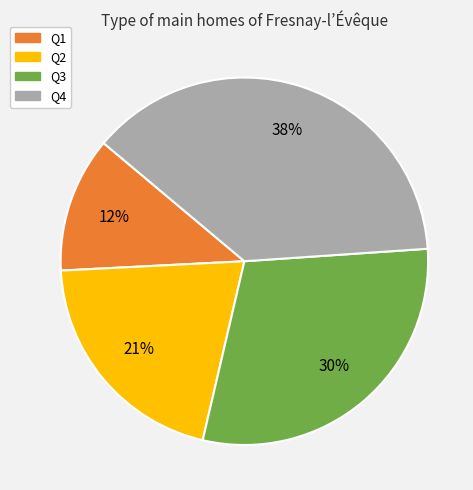

How many segments does this pie chart have?

4